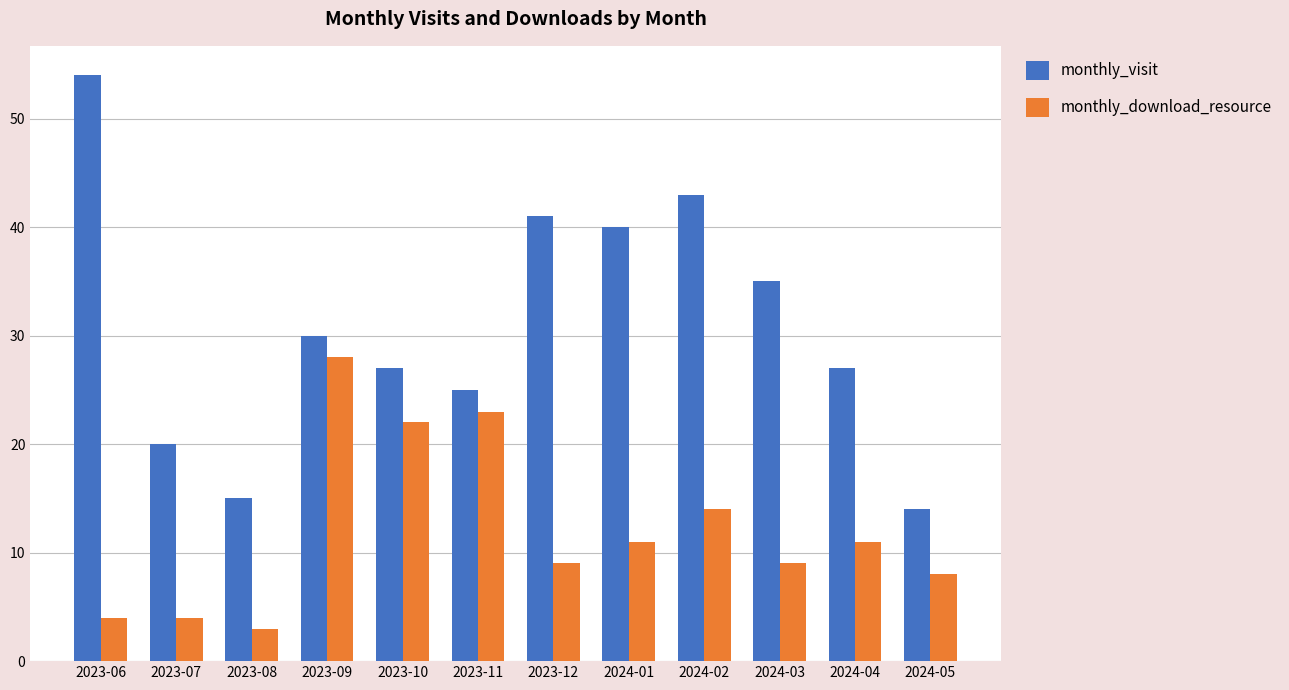

At which label is monthly_download_resource closest to 15?

2024-02